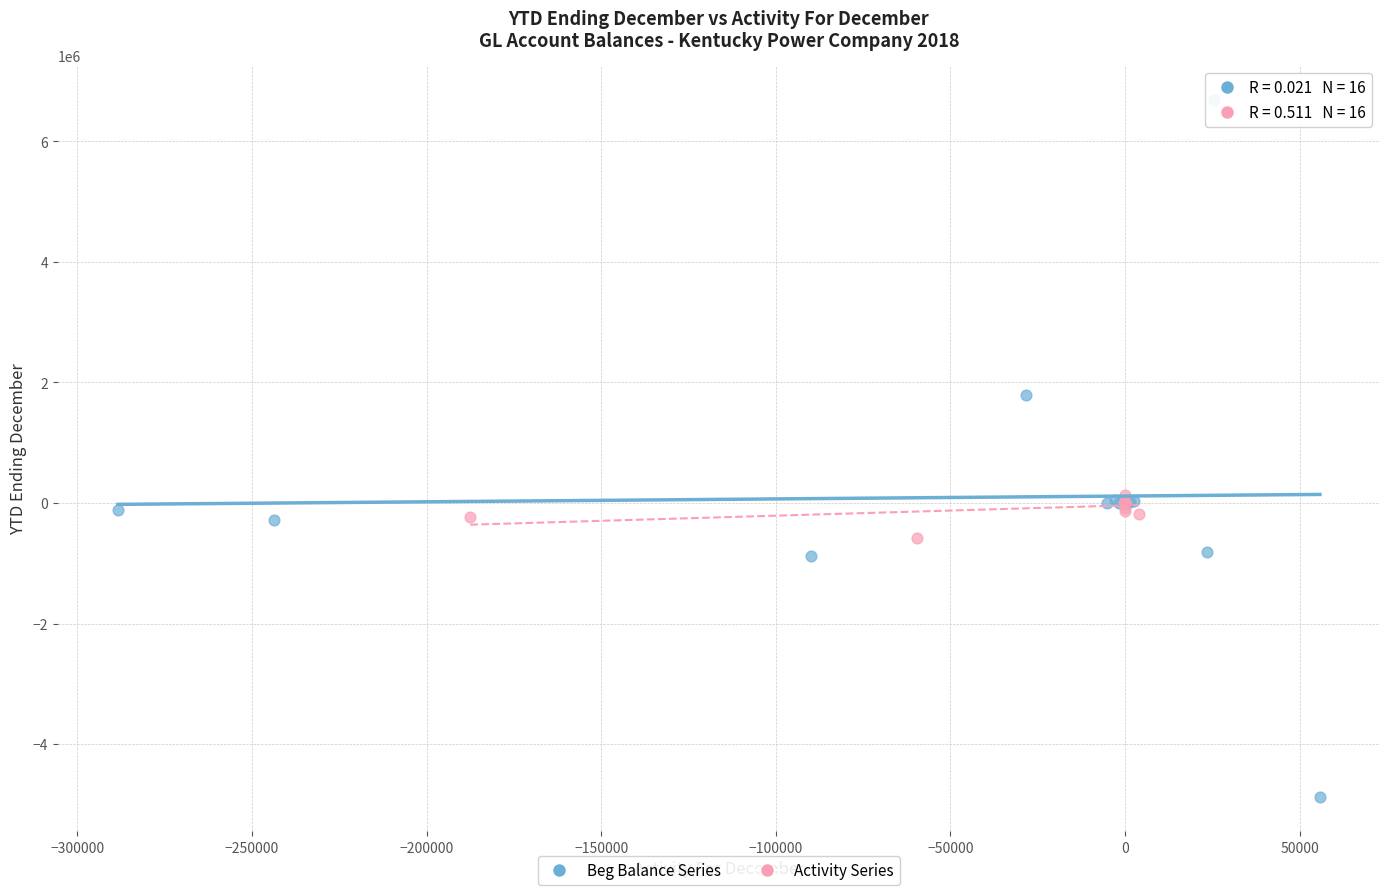

Which series contains the lowest Y value?

Beg Balance Series